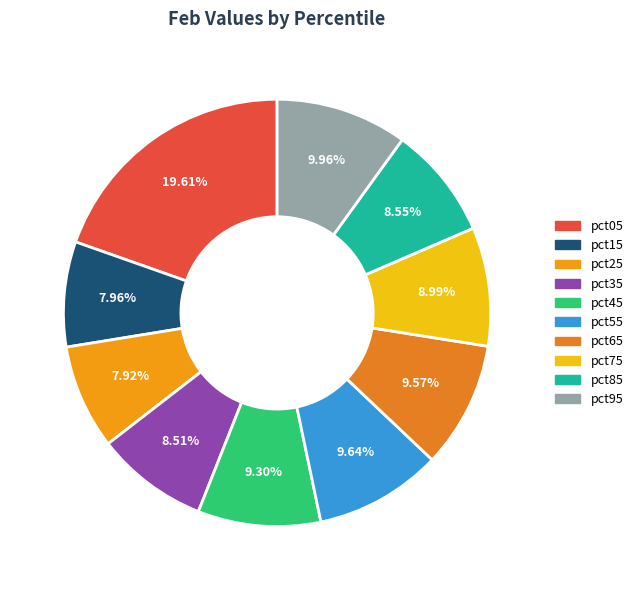

To the nearest percent, what is the combined percentage of pct85 and pct95?

19%